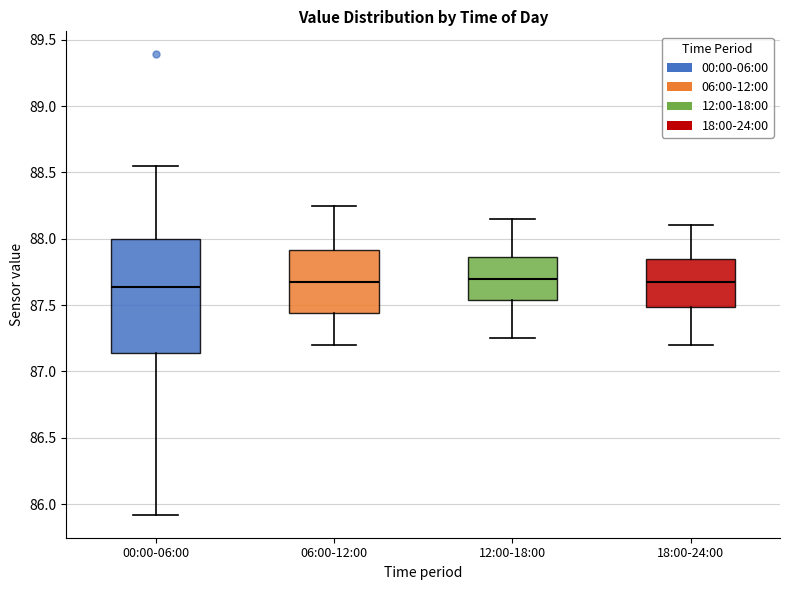

Reading left to right, transcribe this box plot: for each box, give where its median line is, the range the box spans, and where its two whiskers end, as read against the y-axis. The values are not printed on the chart, so give them approximately, as read against the axis.

00:00-06:00: median 87.65, box 87.15 to 88.00, whiskers 85.90 to 88.55
06:00-12:00: median 87.70, box 87.45 to 87.90, whiskers 87.20 to 88.25
12:00-18:00: median 87.70, box 87.55 to 87.85, whiskers 87.25 to 88.15
18:00-24:00: median 87.70, box 87.50 to 87.85, whiskers 87.20 to 88.10